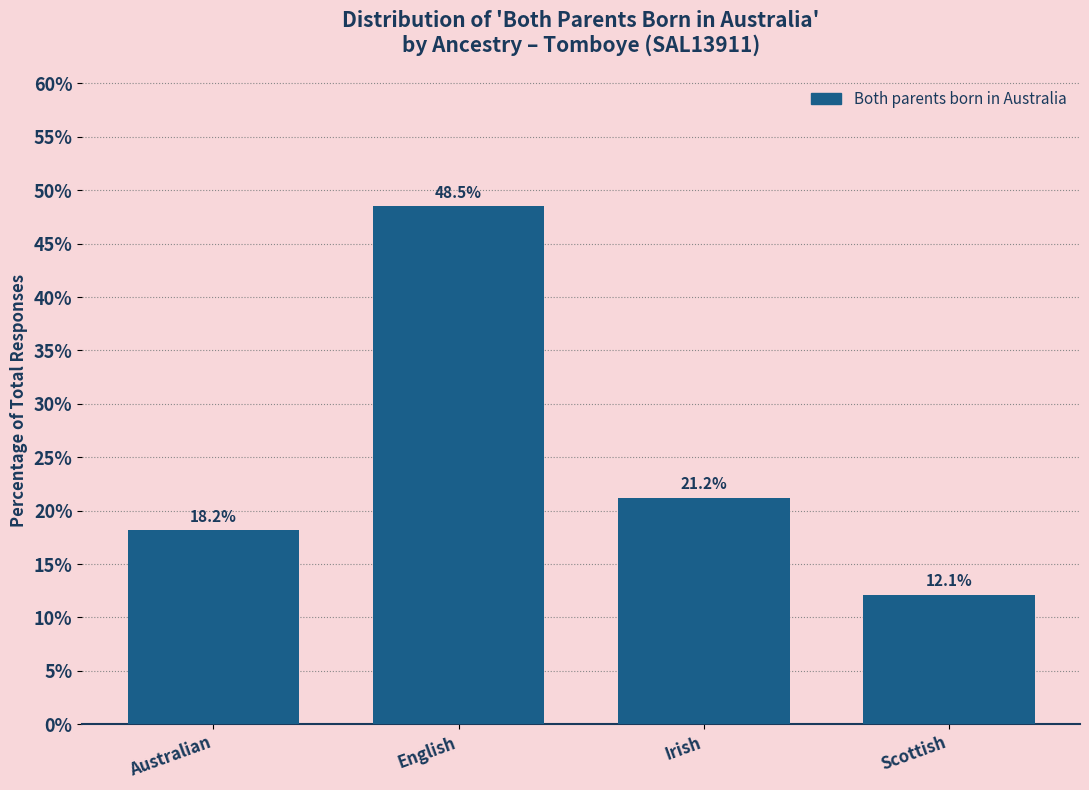

Reading left to right, list all the values displayed in this chart.

18.2	48.5	21.2	12.1